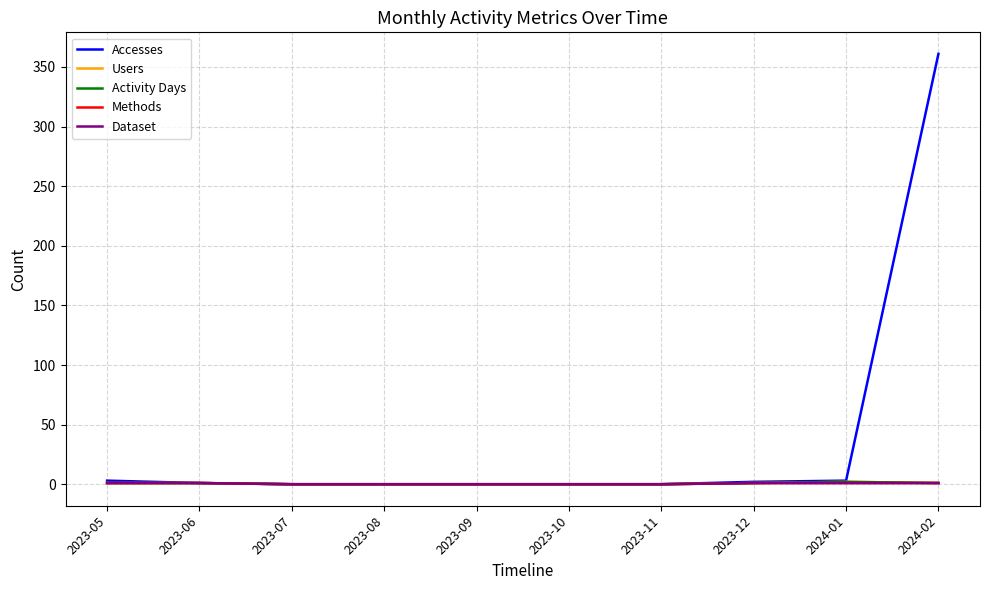

The value of Accesses at 2023-11 is -246. True or false?

False